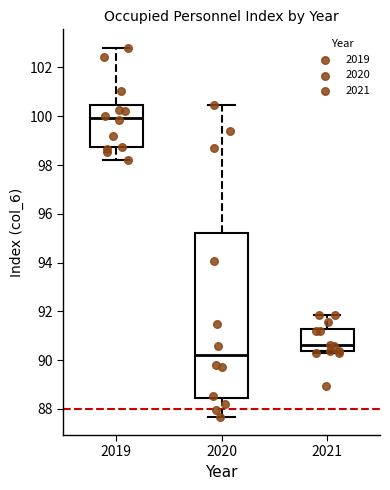

Where is the upper edge of the box at x = 2021 on the y-axis? The values are not printed on the chart, so give them approximately, as read against the axis.

91.2